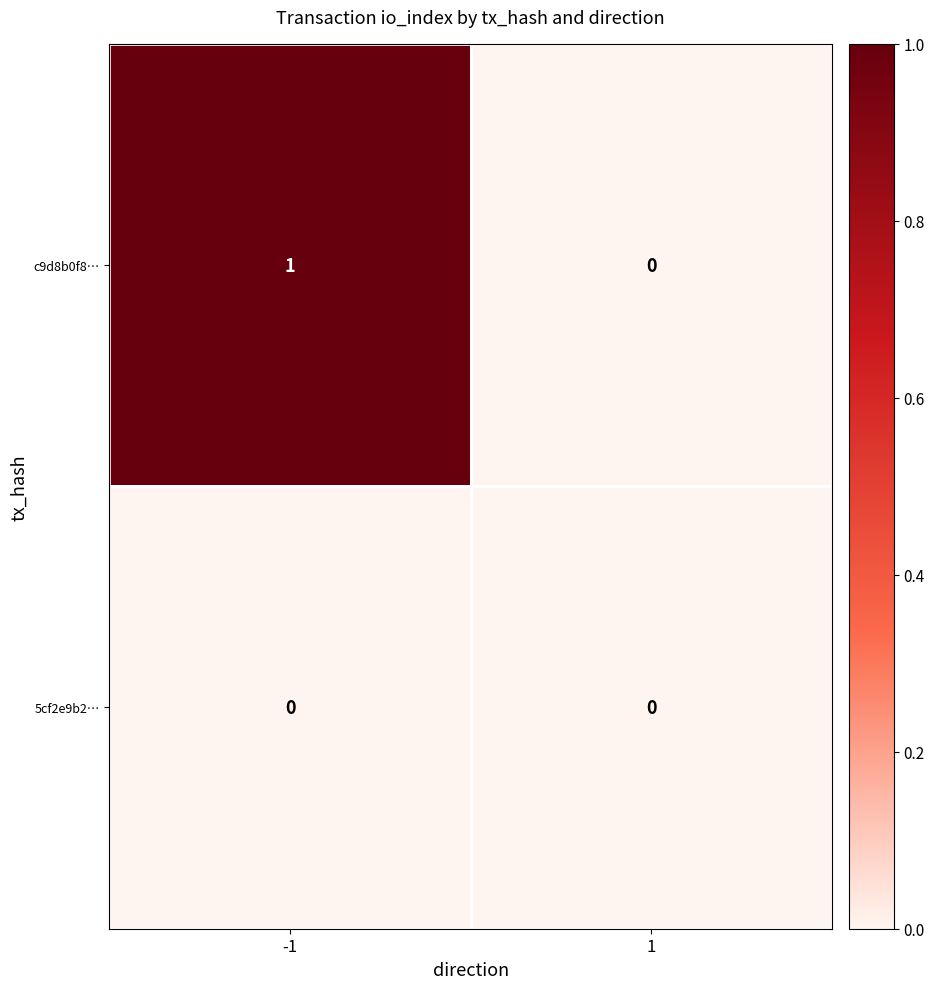

Is it true that c9d8b0f8… equals 1 at -1?

True